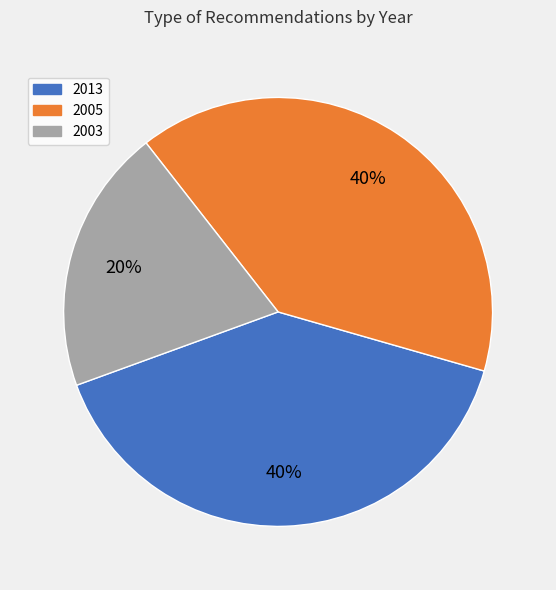

To the nearest percent, what is the difference between the largest and smallest slice percentages?

20%